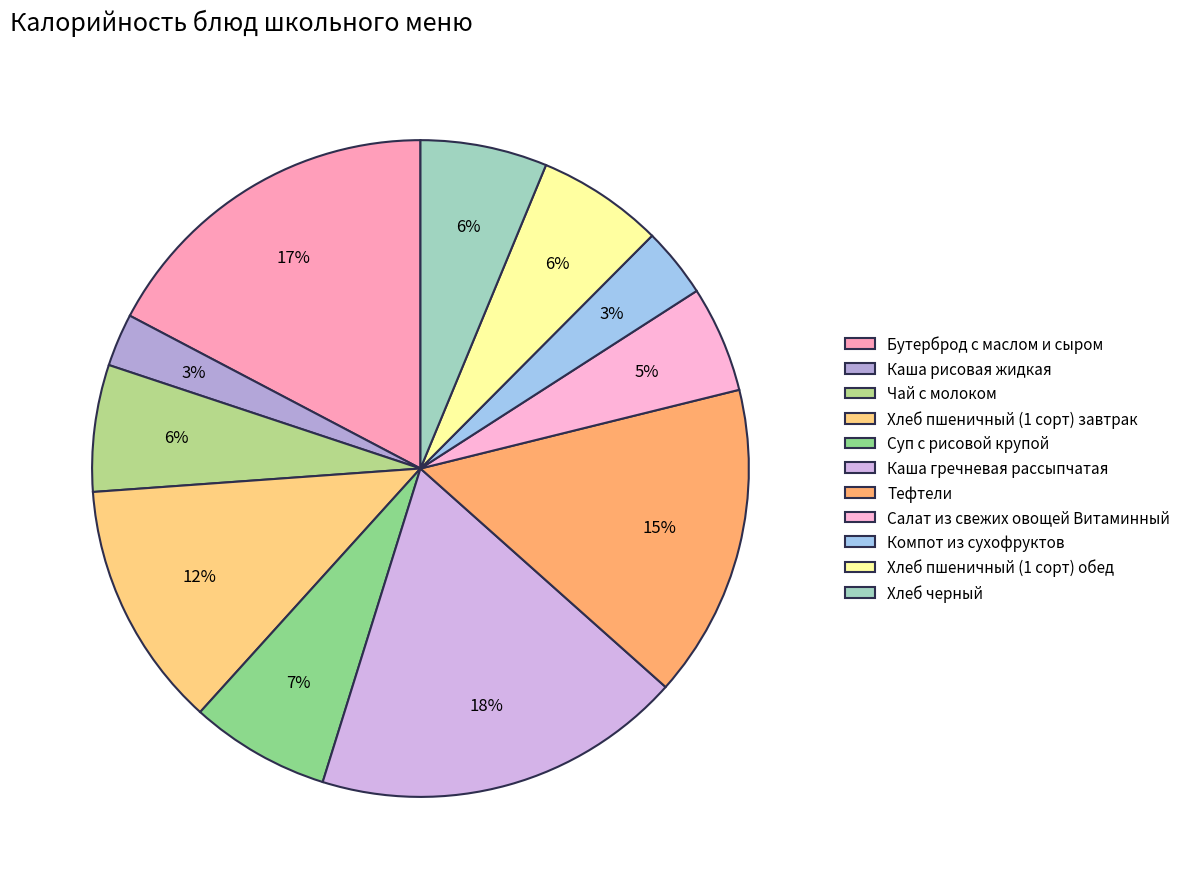

How many slices are in this pie chart?

11